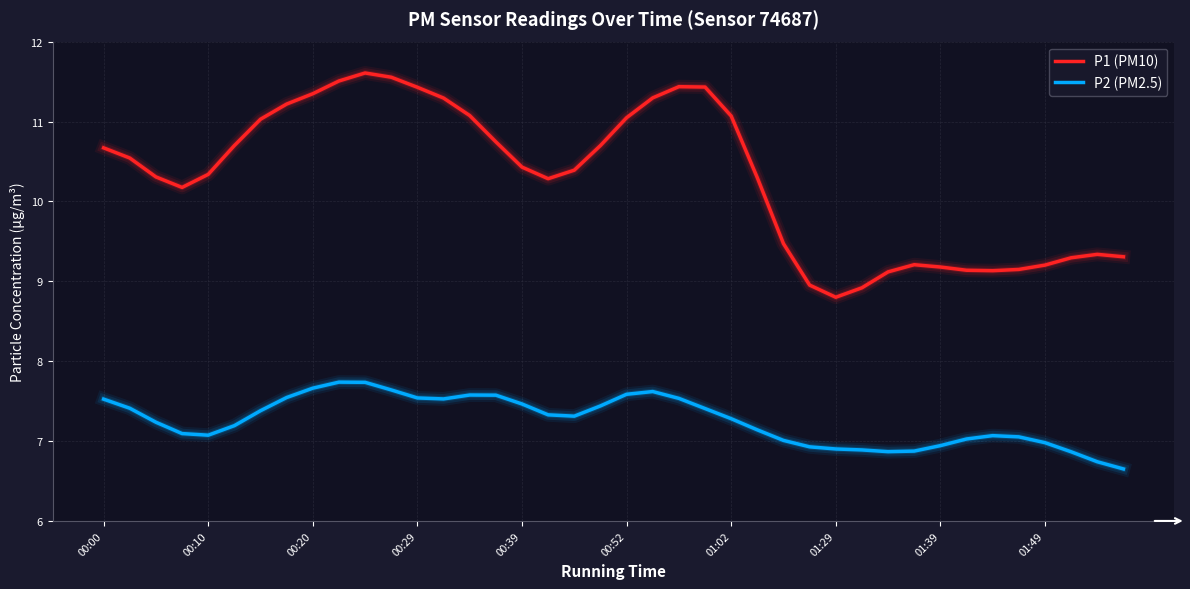

What is the highest value of the P1 (PM10) series?

11.6